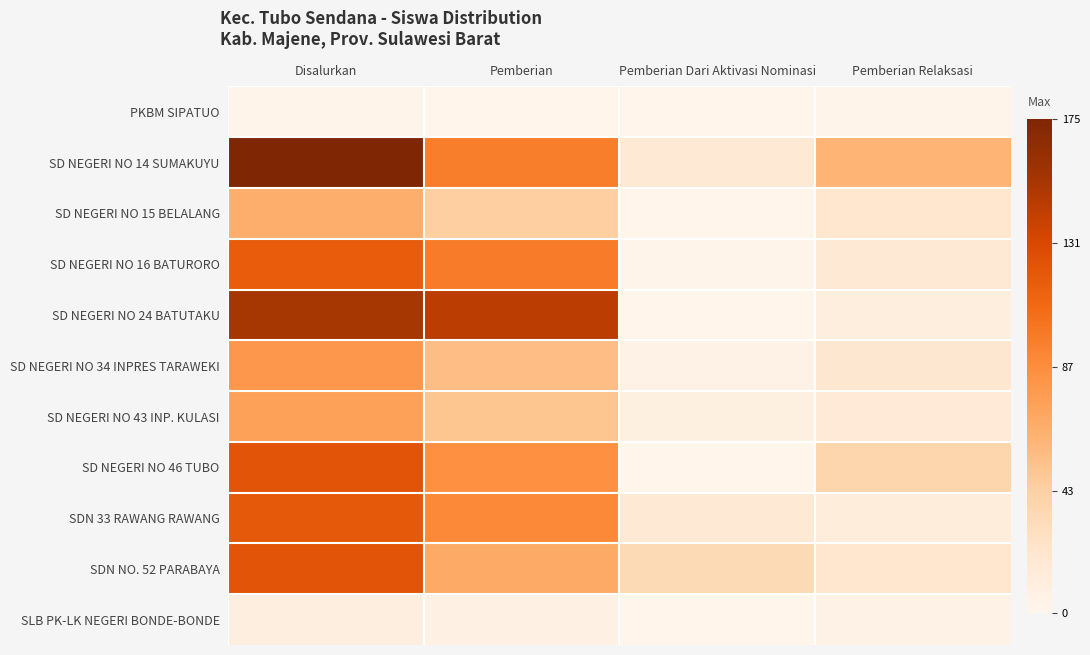

Reading right to left, transcribe all the data shown in this chart.

PKBM SIPATUO: Pemberian Relaksasi=2	Pemberian Dari Aktivasi Nominasi=0	Pemberian=0	Disalurkan=2
SD NEGERI NO 14 SUMAKUYU: Pemberian Relaksasi=62	Pemberian Dari Aktivasi Nominasi=17	Pemberian=96	Disalurkan=175
SD NEGERI NO 15 BELALANG: Pemberian Relaksasi=21	Pemberian Dari Aktivasi Nominasi=0	Pemberian=44	Disalurkan=65
SD NEGERI NO 16 BATURORO: Pemberian Relaksasi=17	Pemberian Dari Aktivasi Nominasi=2	Pemberian=98	Disalurkan=117
SD NEGERI NO 24 BATUTAKU: Pemberian Relaksasi=10	Pemberian Dari Aktivasi Nominasi=0	Pemberian=143	Disalurkan=153
SD NEGERI NO 34 INPRES TARAWEKI: Pemberian Relaksasi=20	Pemberian Dari Aktivasi Nominasi=4	Pemberian=56	Disalurkan=80
SD NEGERI NO 43 INP. KULASI: Pemberian Relaksasi=16	Pemberian Dari Aktivasi Nominasi=7	Pemberian=51	Disalurkan=74
SD NEGERI NO 46 TUBO: Pemberian Relaksasi=38	Pemberian Dari Aktivasi Nominasi=0	Pemberian=85	Disalurkan=123
SDN 33 RAWANG RAWANG: Pemberian Relaksasi=12	Pemberian Dari Aktivasi Nominasi=17	Pemberian=90	Disalurkan=119
SDN NO. 52 PARABAYA: Pemberian Relaksasi=21	Pemberian Dari Aktivasi Nominasi=34	Pemberian=68	Disalurkan=123
SLB PK-LK NEGERI BONDE-BONDE: Pemberian Relaksasi=4	Pemberian Dari Aktivasi Nominasi=0	Pemberian=5	Disalurkan=9